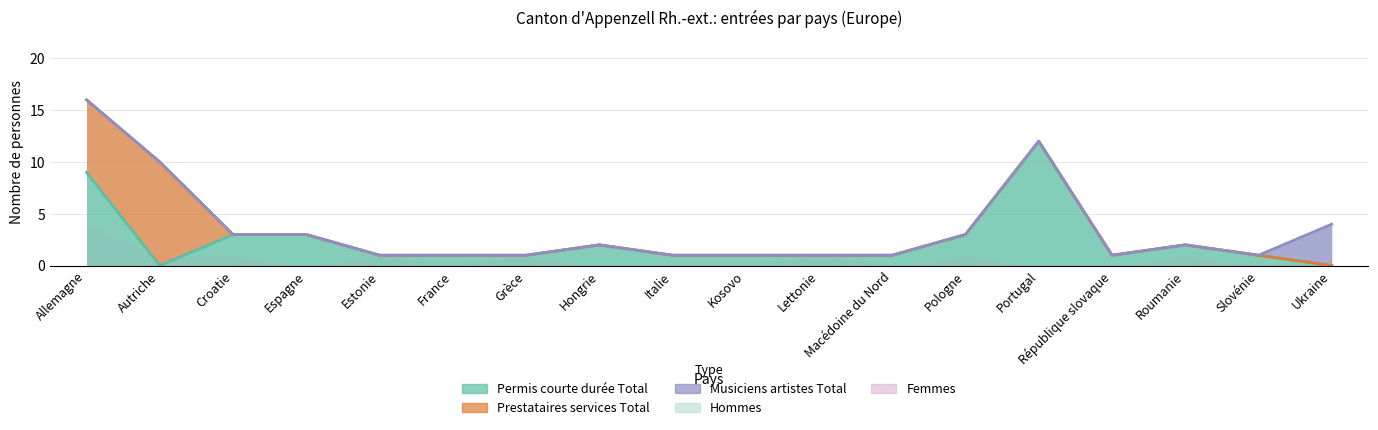

Rank the categories by Prestataires services Total value from highest to lowest.

Autriche, Allemagne, Croatie, Espagne, Estonie, France, Grèce, Hongrie, Italie, Kosovo, Lettonie, Macédoine du Nord, Pologne, Portugal, République slovaque, Roumanie, Slovénie, Ukraine